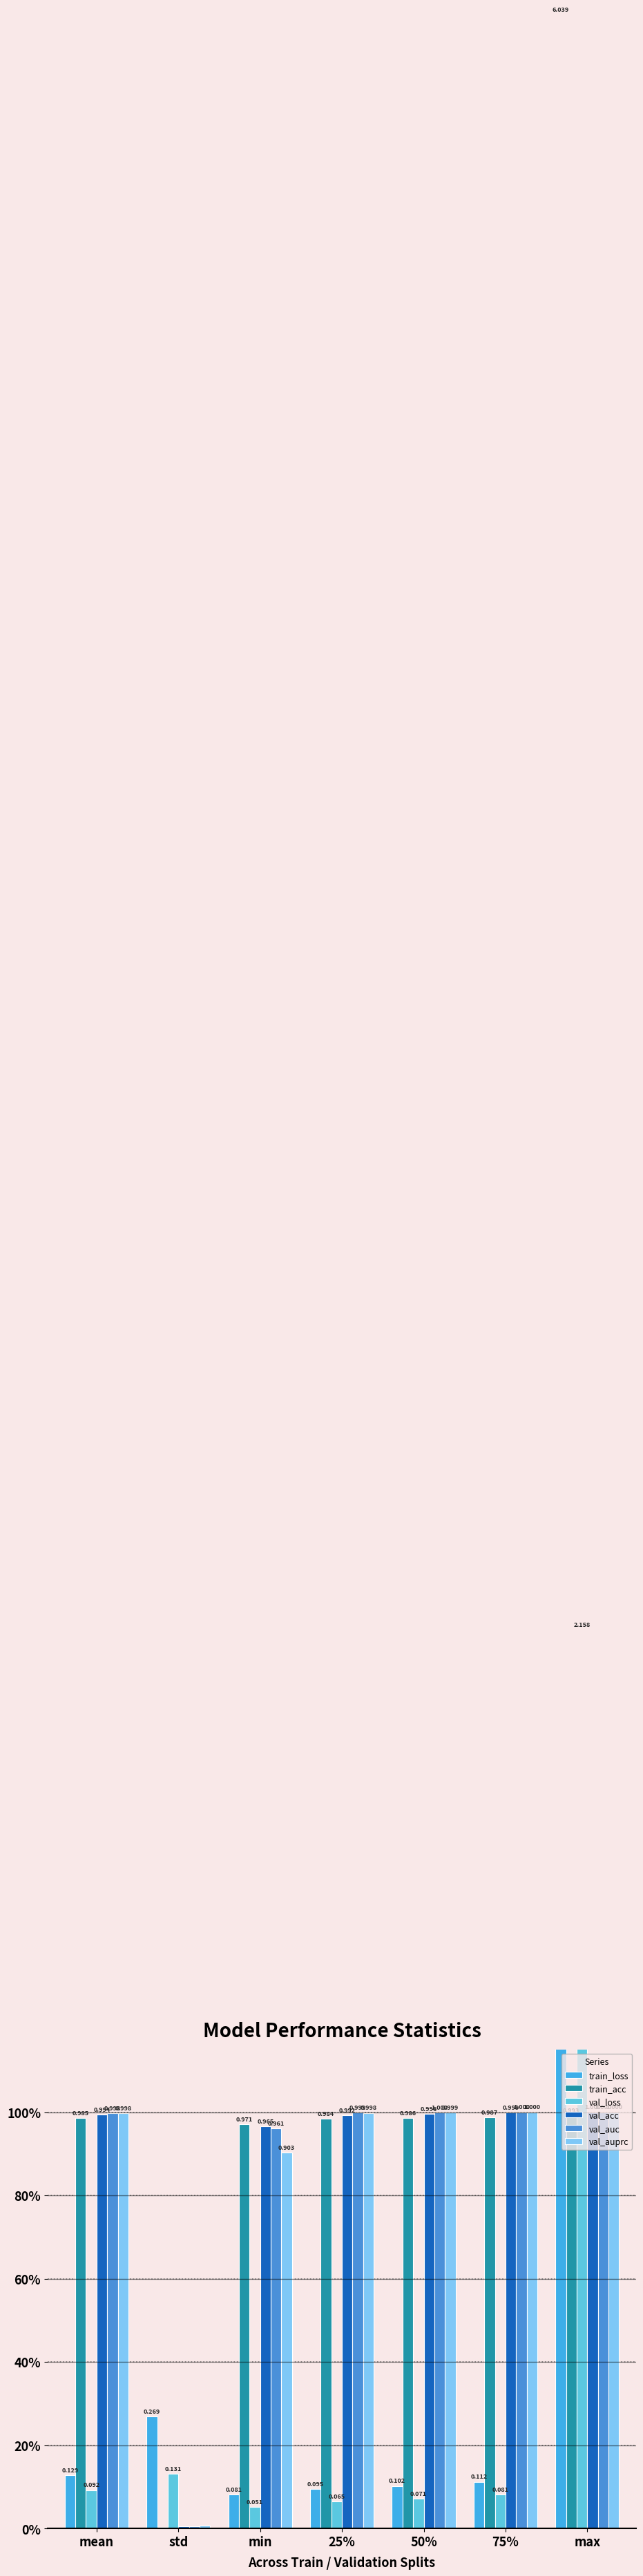

Reading left to right, what are all the values shown in this chart?

train_loss: 0.1	0.3	0.1	0.1	0.1	0.1	6.0
train_acc: 1.0	0.0	1.0	1.0	1.0	1.0	1.0
val_loss: 0.1	0.1	0.1	0.1	0.1	0.1	2.2
val_acc: 1.0	0.0	1.0	1.0	1.0	1.0	1.0
val_auc: 1.0	0.0	1.0	1.0	1.0	1.0	1.0
val_auprc: 1.0	0.0	0.9	1.0	1.0	1.0	1.0